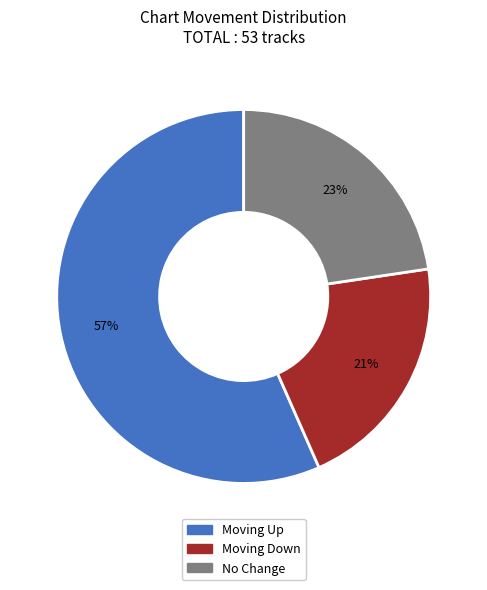

To the nearest percent, what is the difference between the largest and smallest slice percentages?

36%